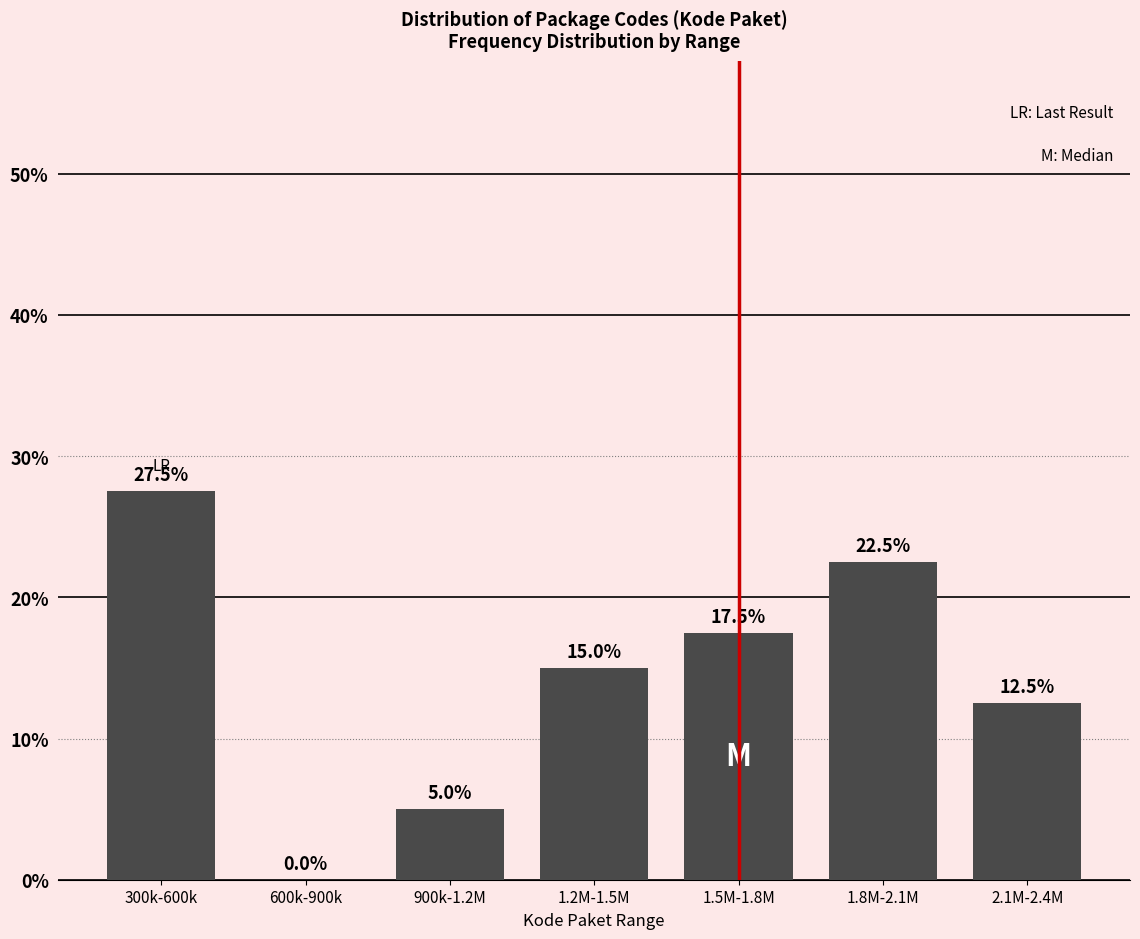

Reading left to right, extract all data points from this chart.

300k-600k=27.5	600k-900k=0.0	900k-1.2M=5.0	1.2M-1.5M=15.0	1.5M-1.8M=17.5	1.8M-2.1M=22.5	2.1M-2.4M=12.5